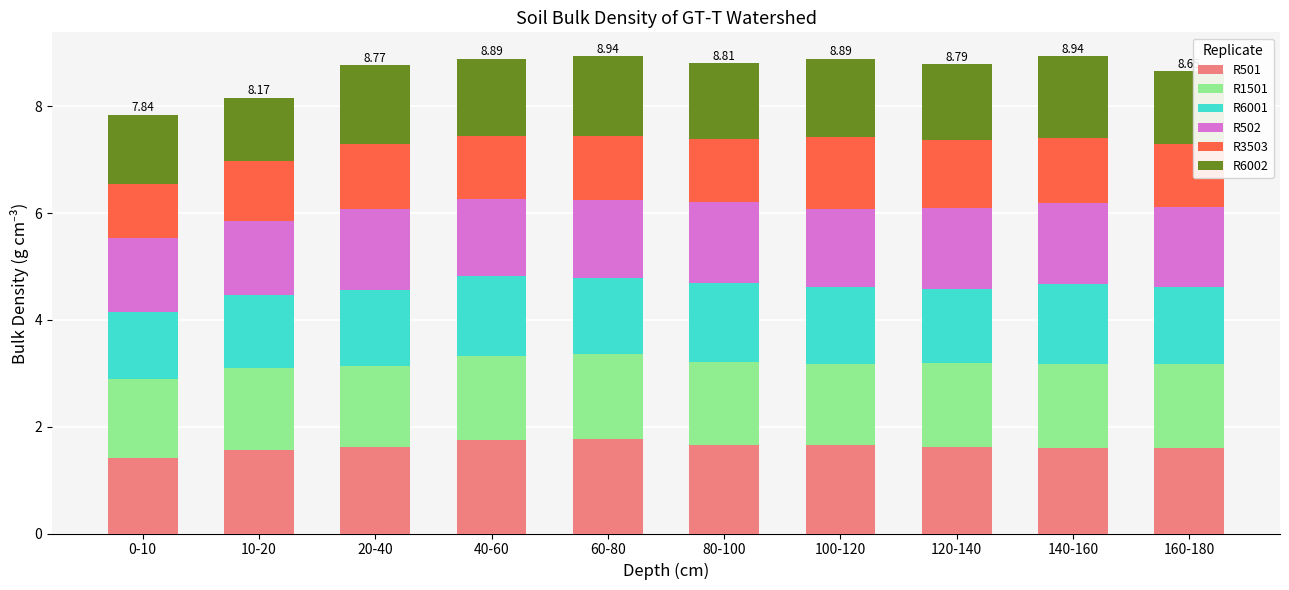

Does the chart contain stacked bars?

Yes